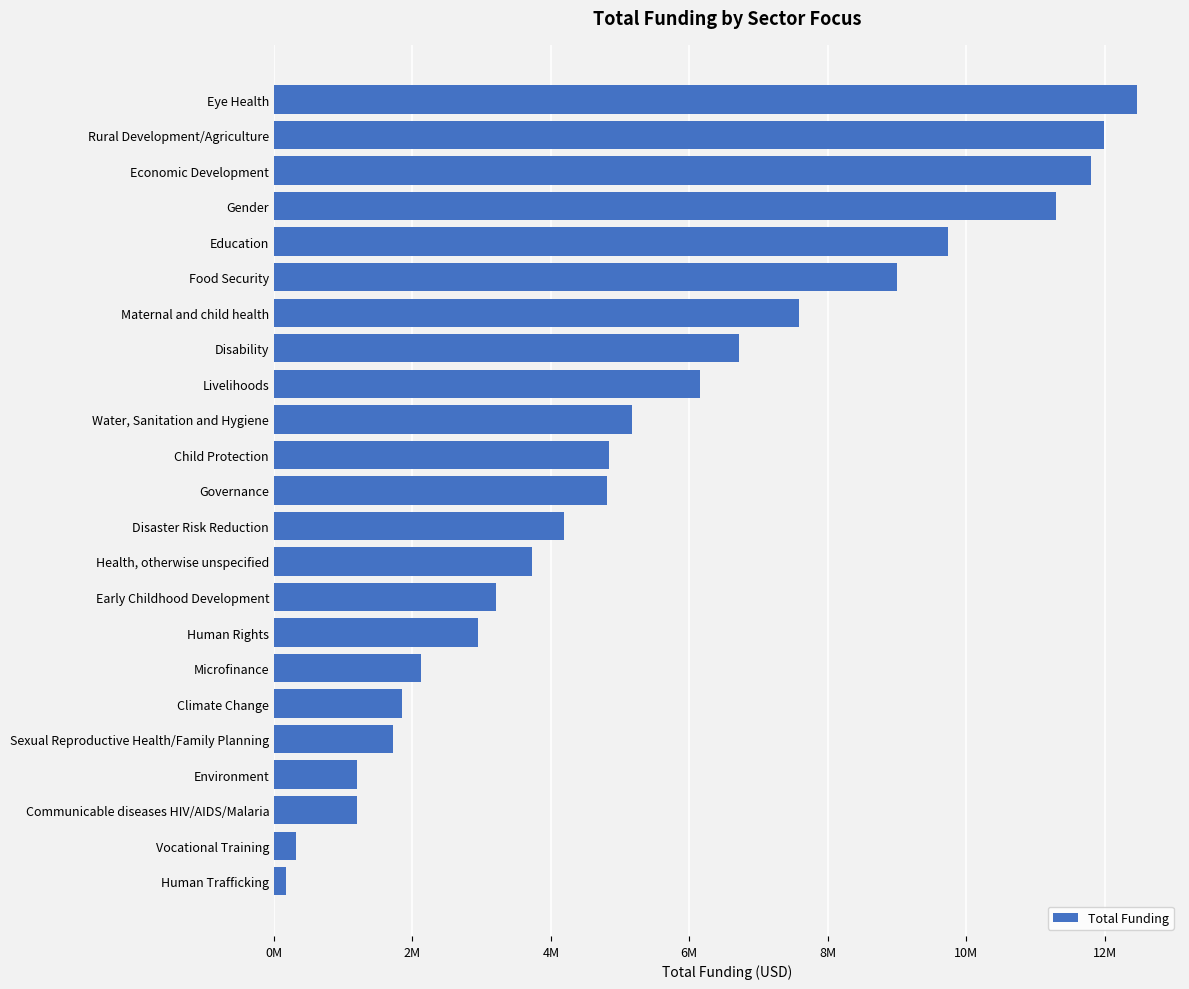

Where is the data nearest to the value 6317415?

Livelihoods